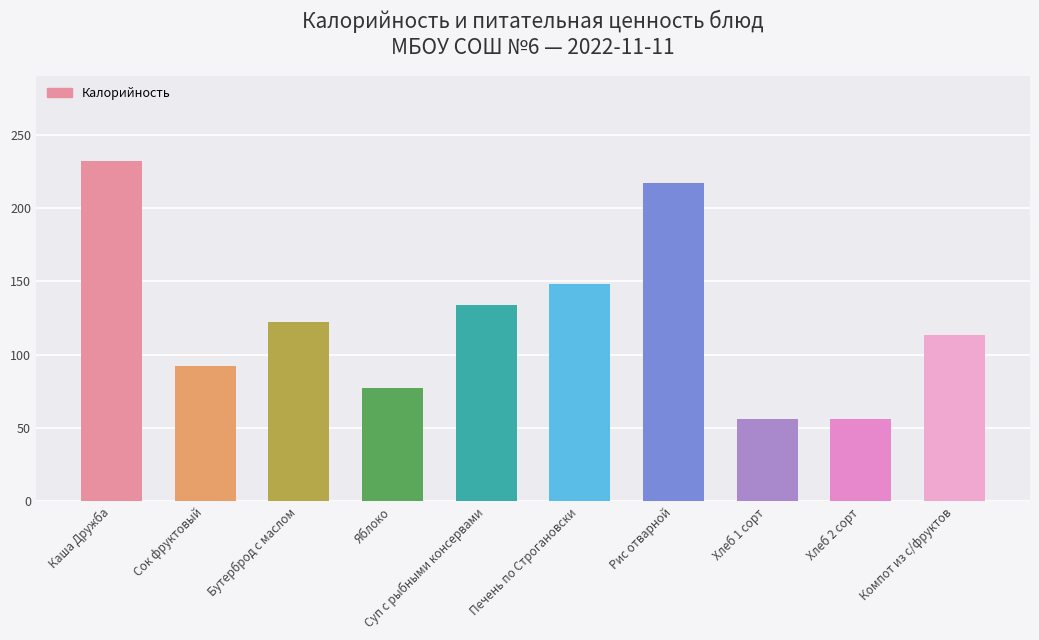

Does the chart contain stacked bars?

No